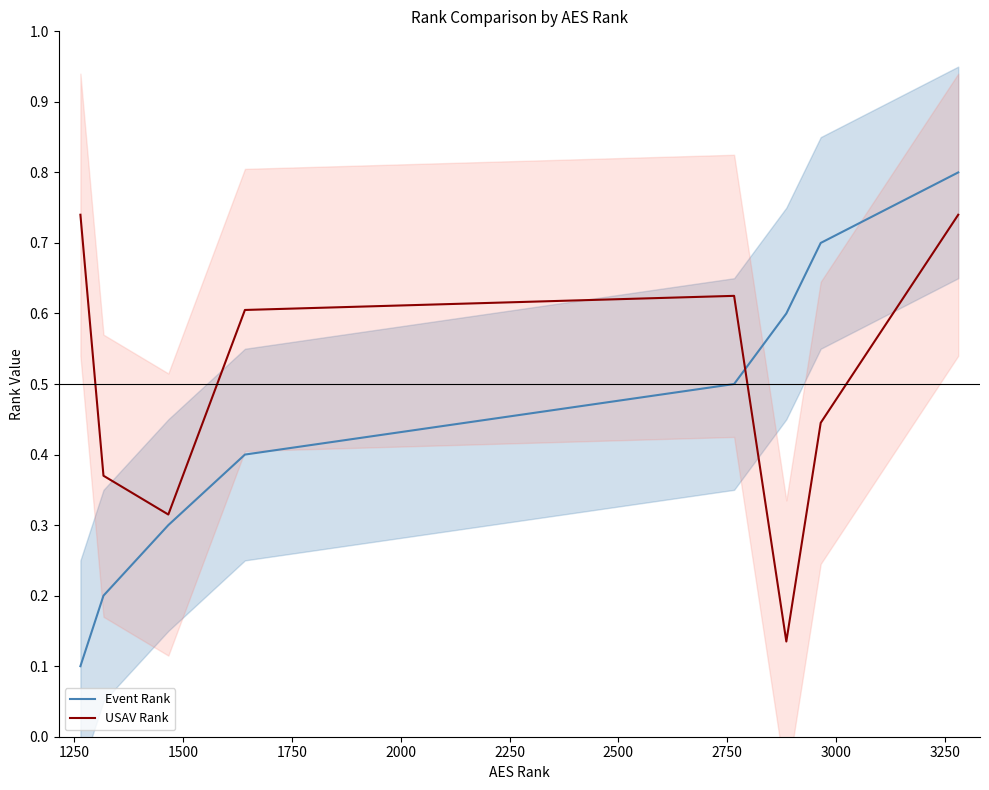

What is the value of the Event Rank point at the 5th from the left?

0.5